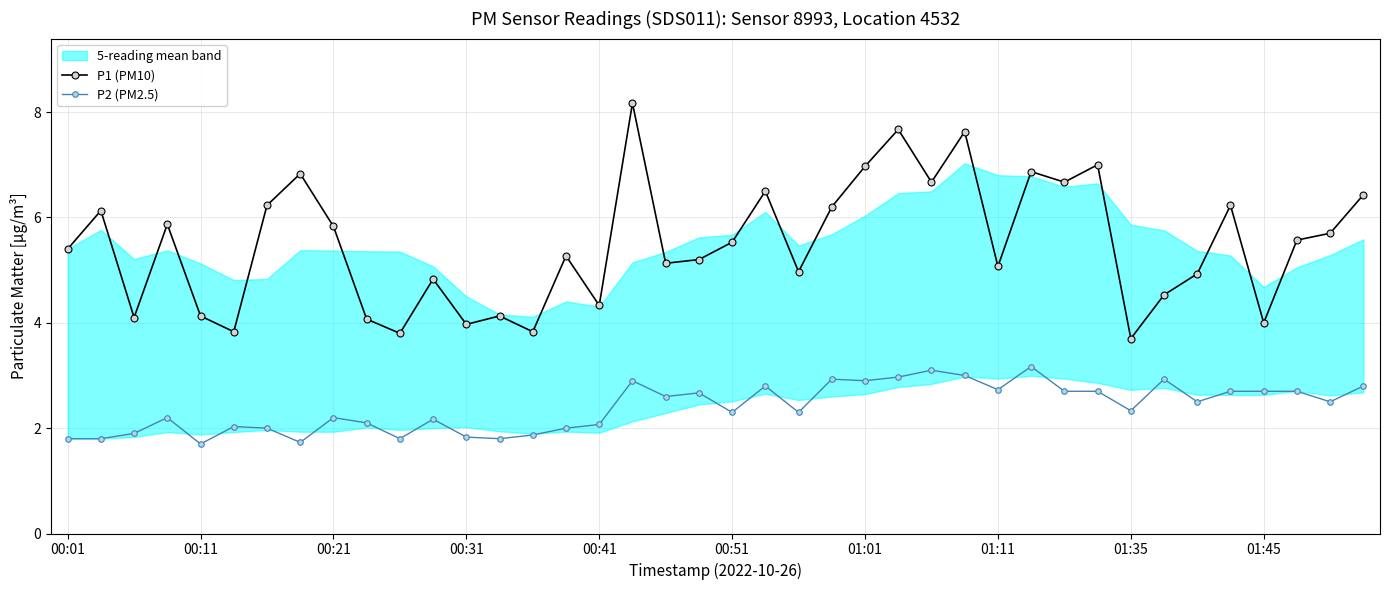

True or false: P2 (PM2.5) and P1 (PM10) cross at least once.

False